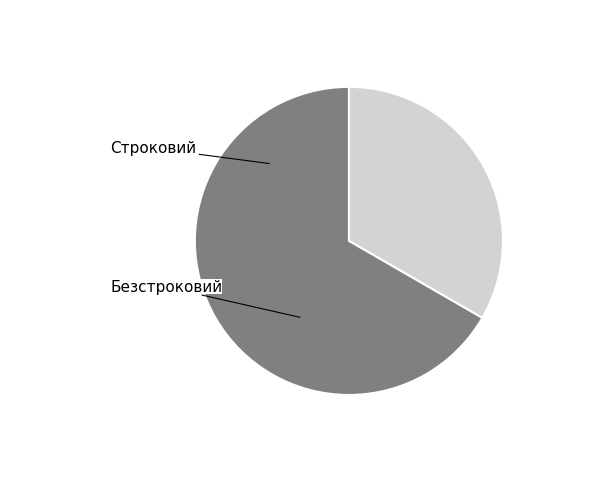

How many slices are in this pie chart?

2